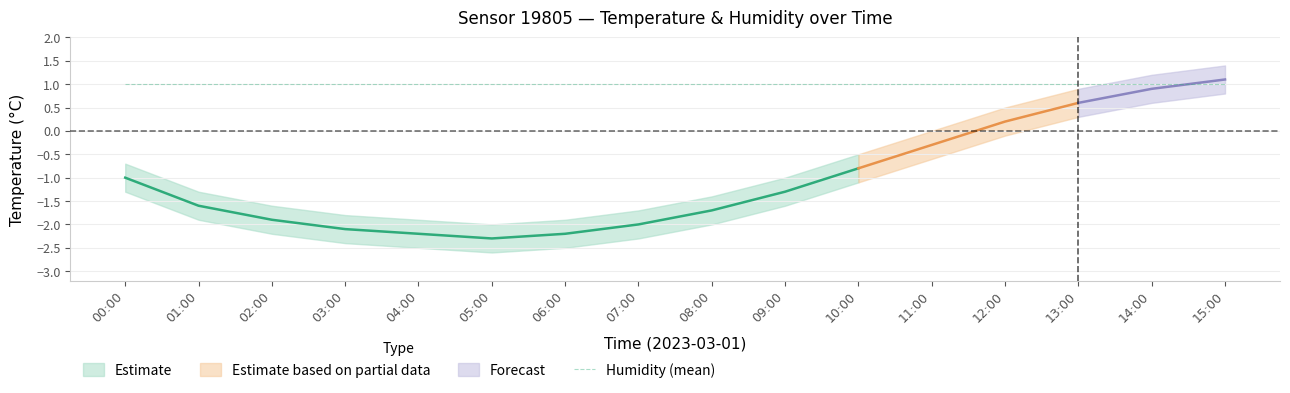

True or false: humidity_mid and humidity_lower cross at least once.

False